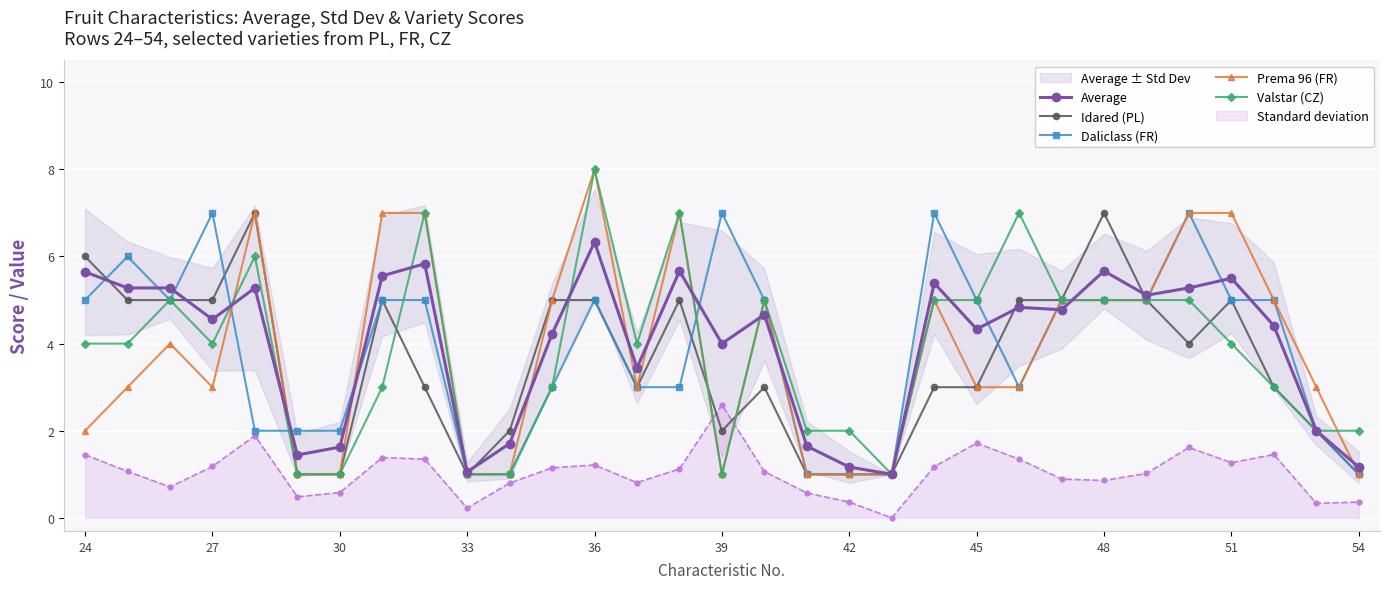

True or false: Idared (PL) has more than 0 points higher than both neighbors.

True